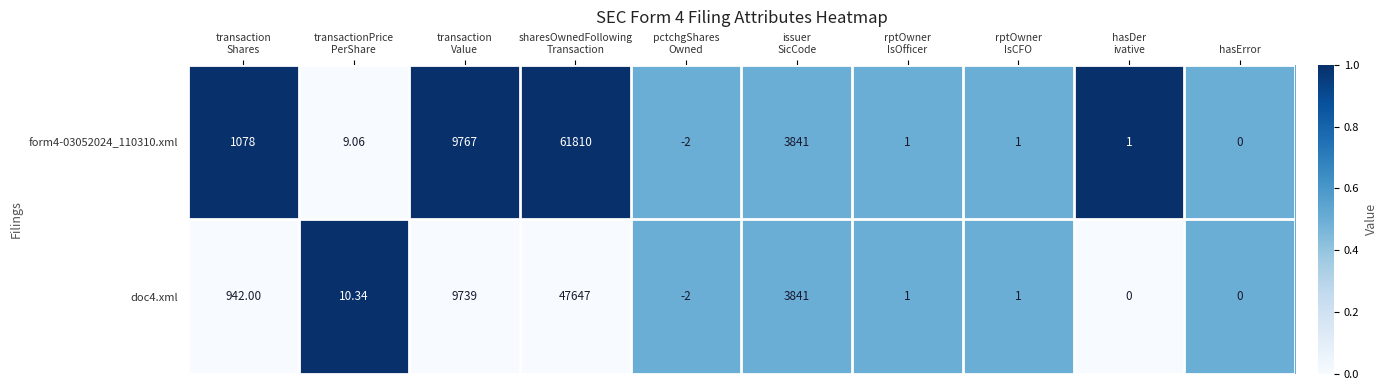

Which series has the largest range (max minus min)?

form4-03052024_110310.xml